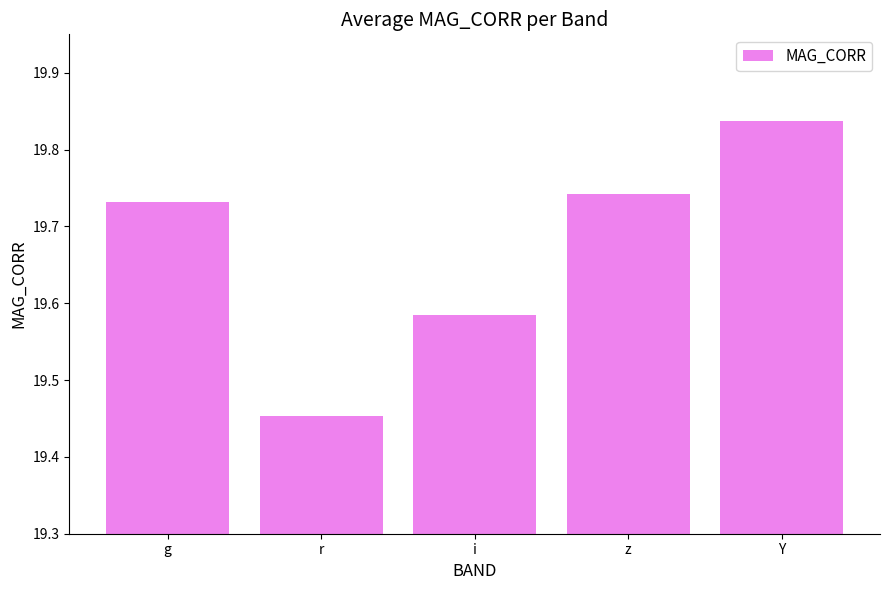

Approximately how many times larger is the value at i compared to Y?

1.0